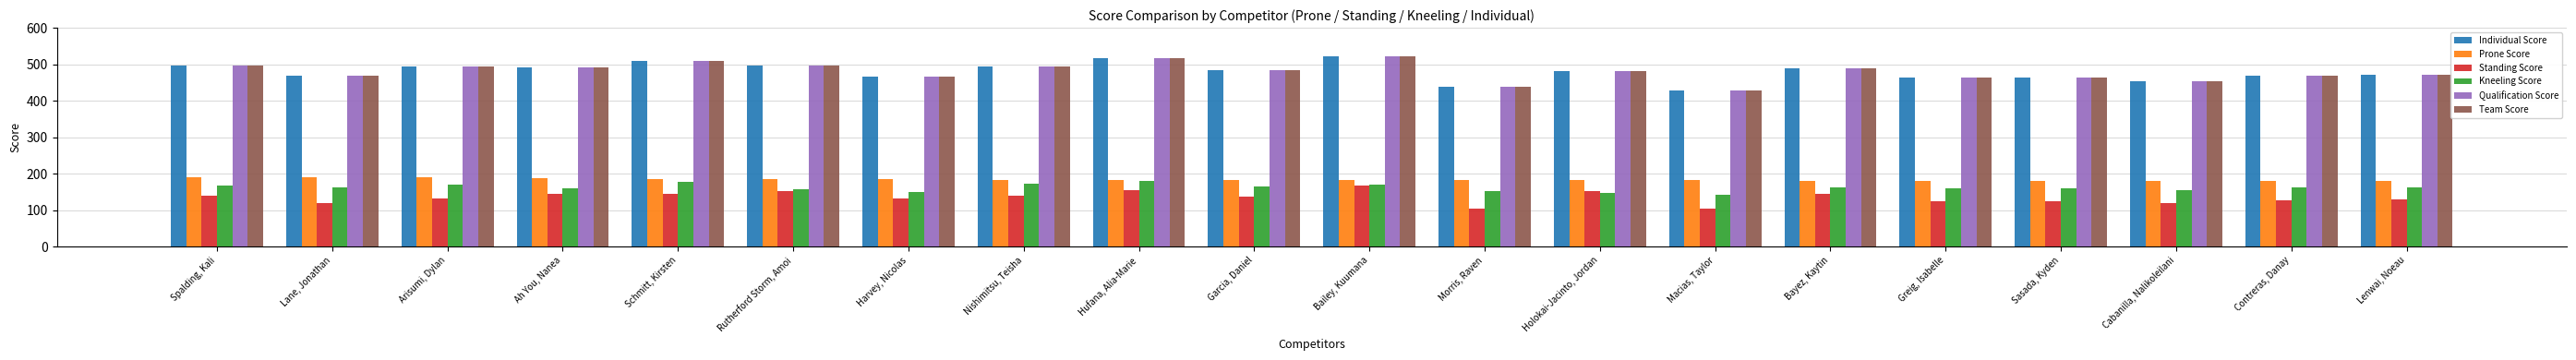

What position from the left is Nishimitsu, Teisha?

8